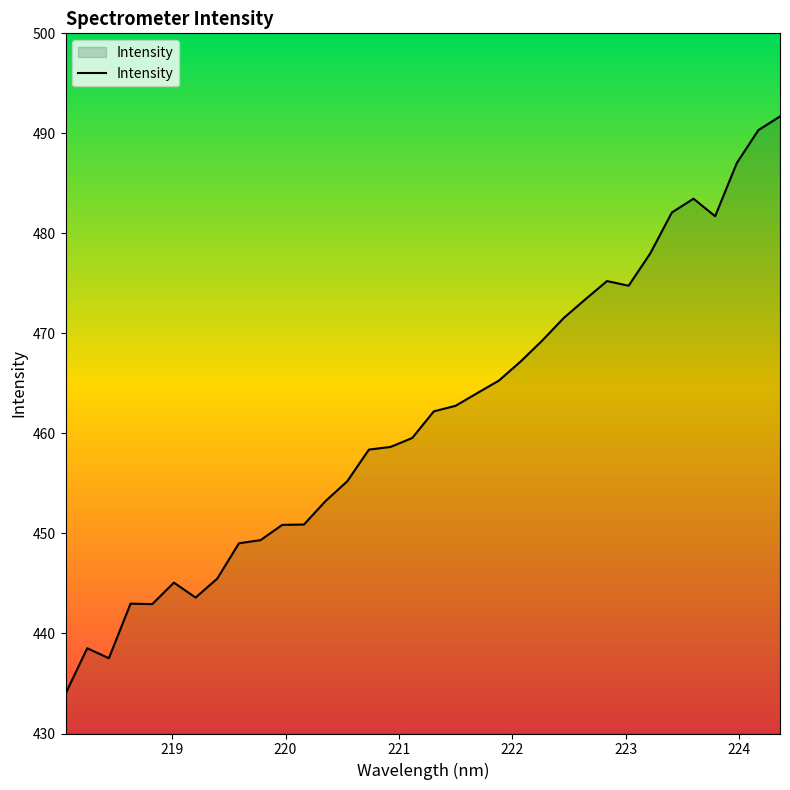

What is the smallest value displayed?

434.0